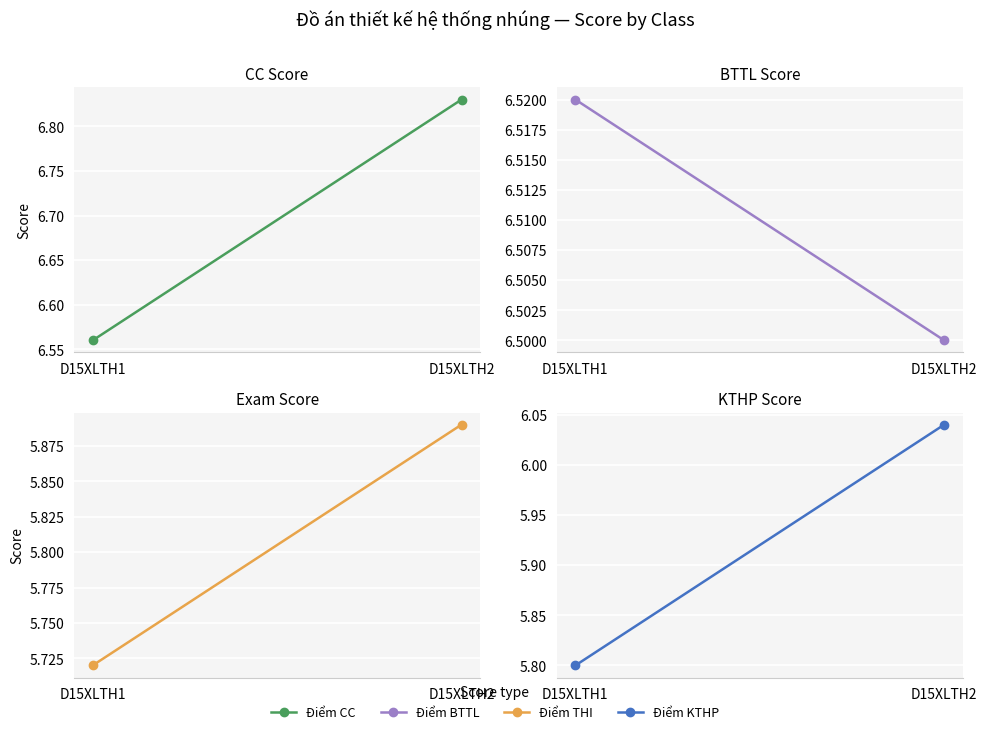

What is the maximum value for Điểm BTTL?

6.5